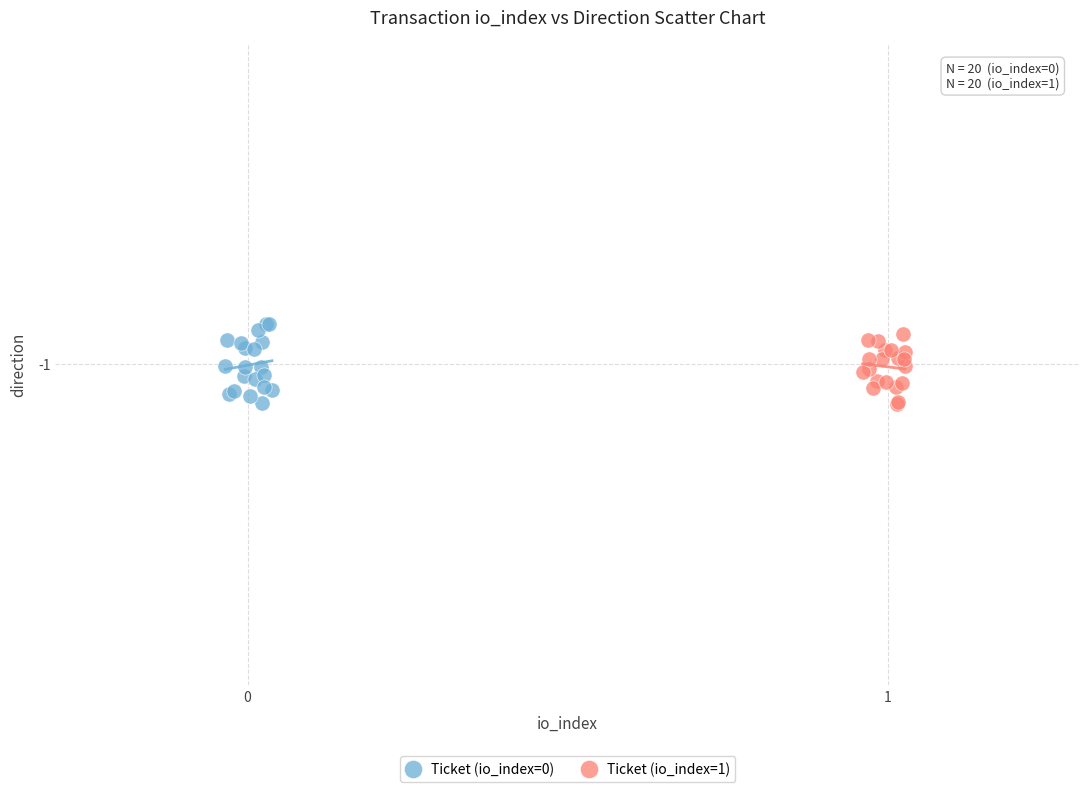

What are all the series names shown in the legend?

Ticket (io_index=0), Ticket (io_index=1)